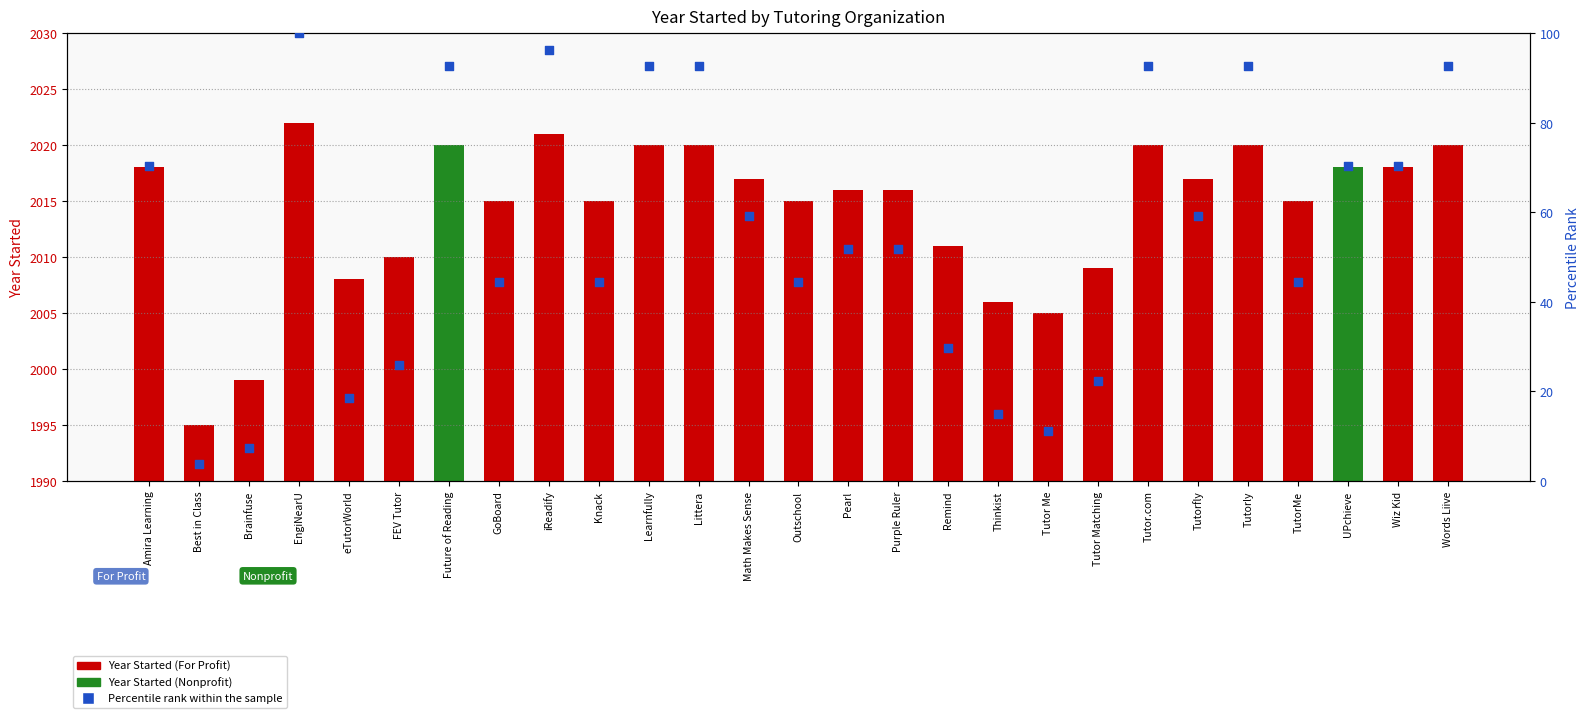

What are all the series names shown in the legend?

Year Started, Percentile rank within the sample